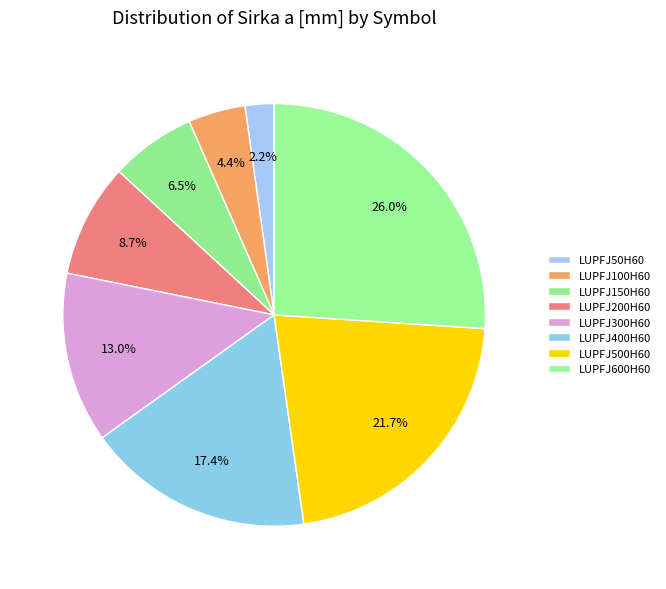

Which slice is the smallest?

LUPFJ50H60